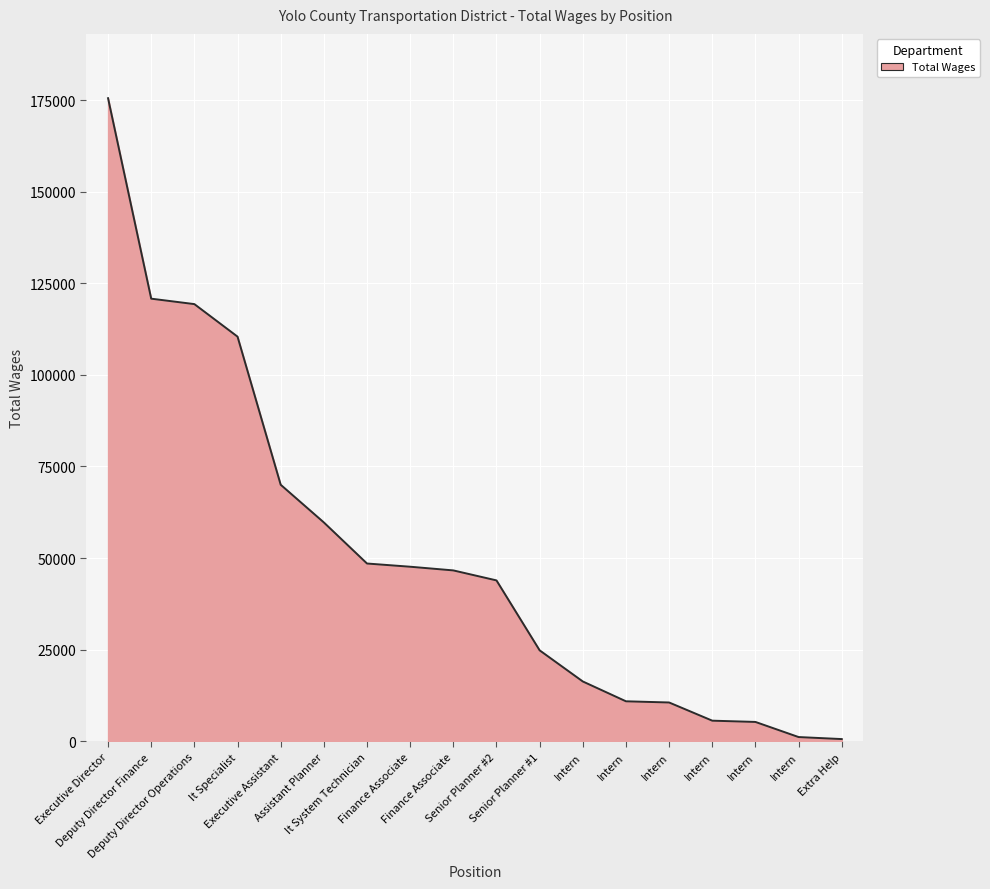

How many categories are shown in the chart?

18